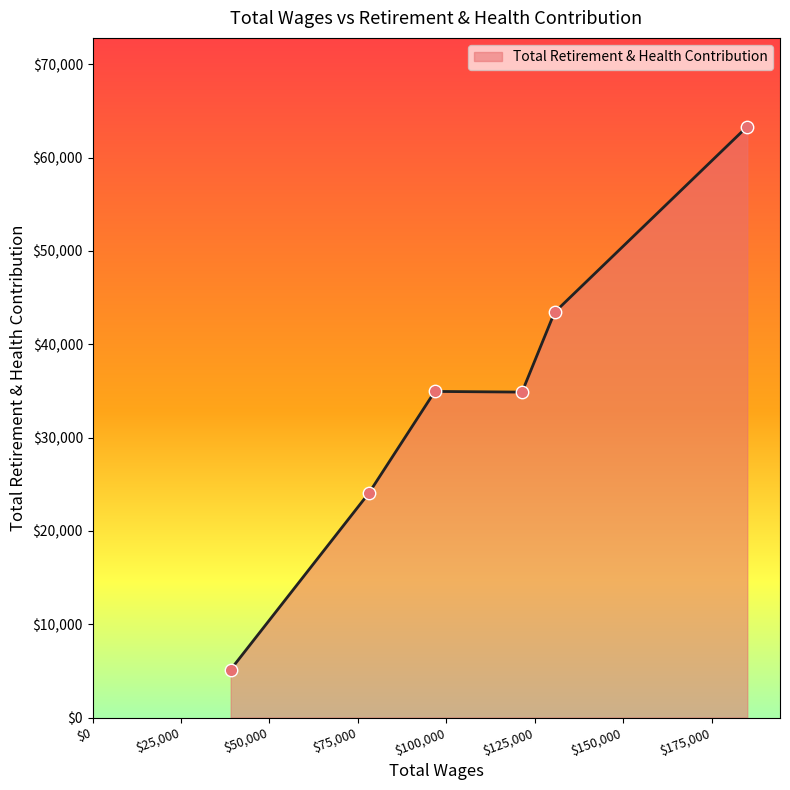

True or false: the data has more than 1 interior local peaks.

False